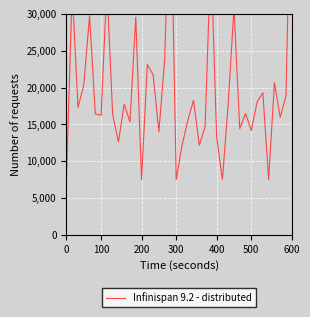

Reading left to right, list all the values displayed in this chart.

7500.0	33385.9	17296.0	20318.5	29747.6	16407.8	16249.8	33874.9	16348.6	12598.3	17734.3	15323.7	29539.1	7500.0	23117.3	21758.4	13982.9	23681.3	49285.7	7500.0	12115.4	15494.7	18269.7	12150.3	14656.4	38177.9	13274.9	7500.0	17769.9	30813.1	14402.8	16470.0	14157.9	18017.9	19289.8	7500.0	20657.6	15934.3	18855.3	54947.7